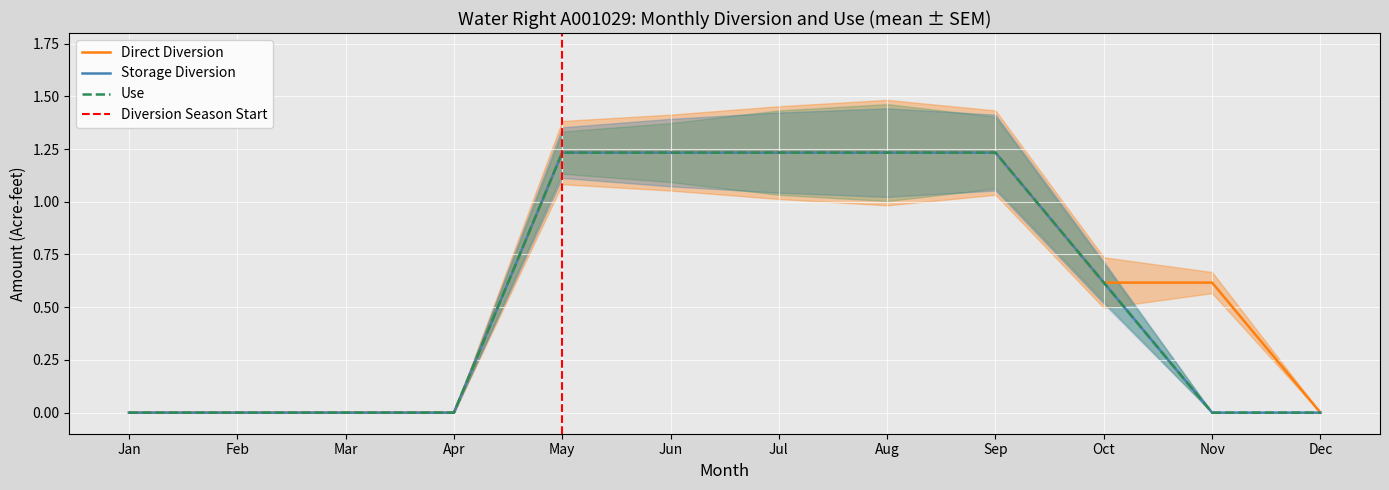

True or false: Storage Diversion and Direct Diversion intersect in this chart.

False